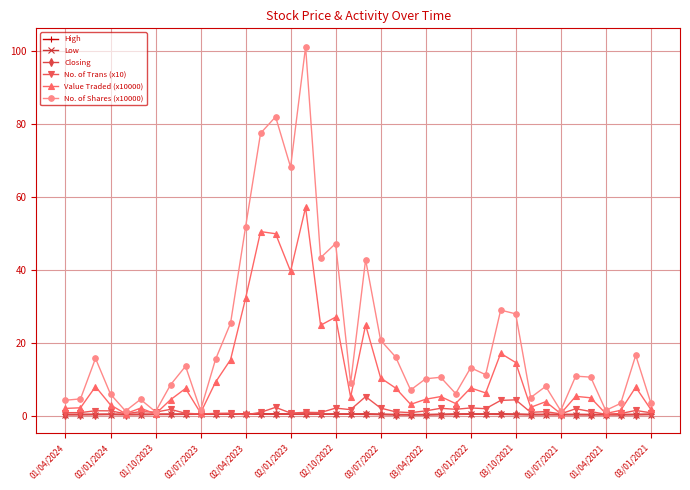

Which series has the widest spread of values?

No. of Shares (x10000)